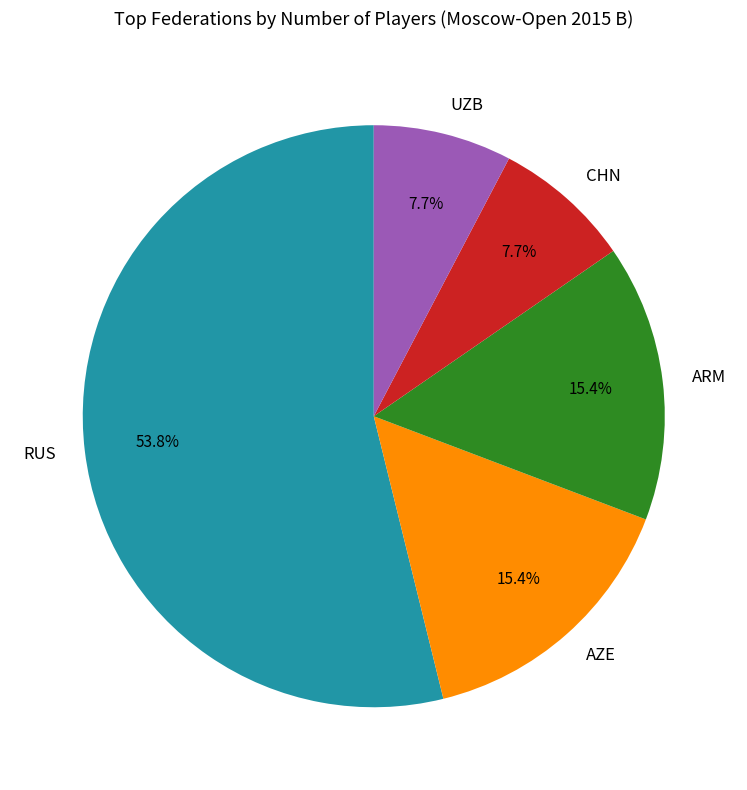

To the nearest percent, what is the difference between the largest and smallest slice percentages?

46%